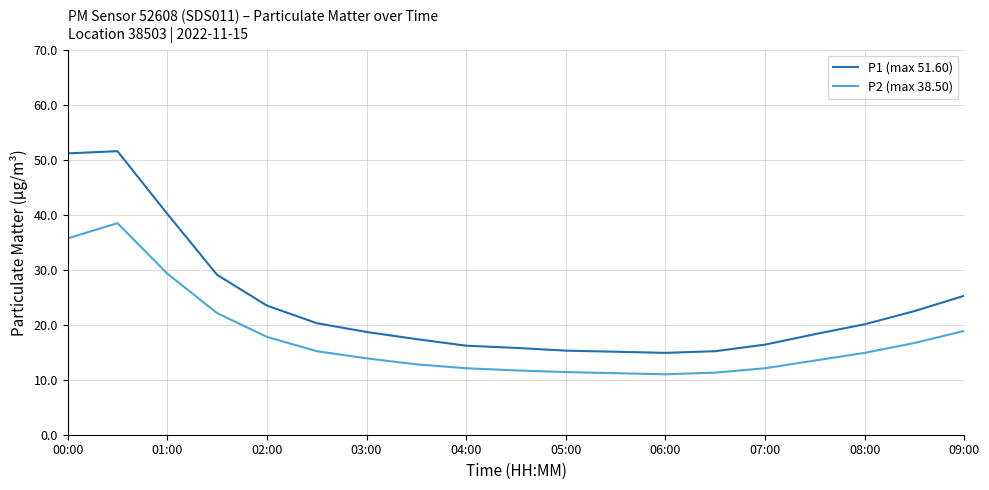

What is the maximum value for P2 (max 38.50)?

38.5